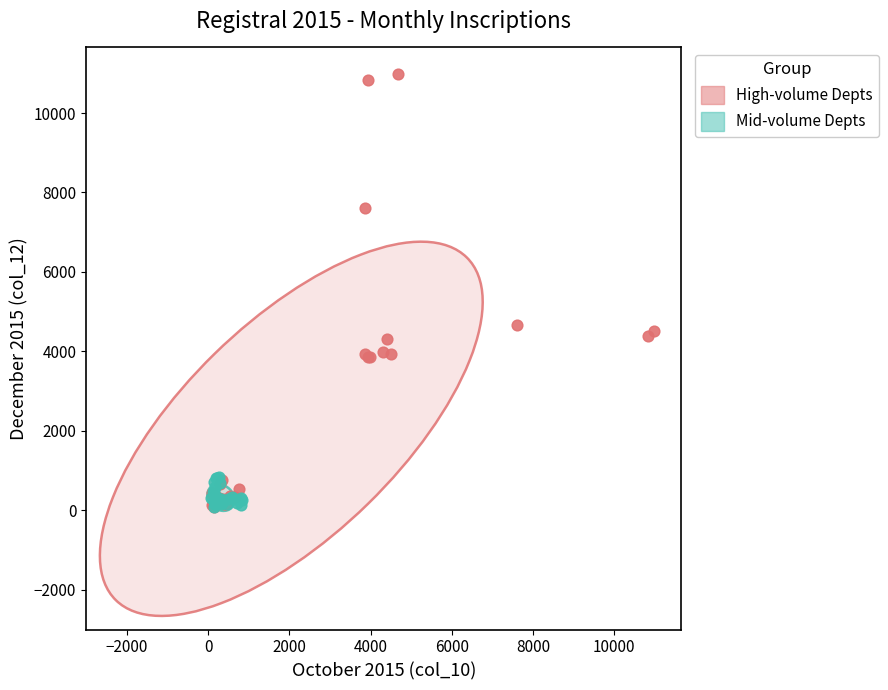

Which series reaches the maximum Y coordinate?

High-volume Depts